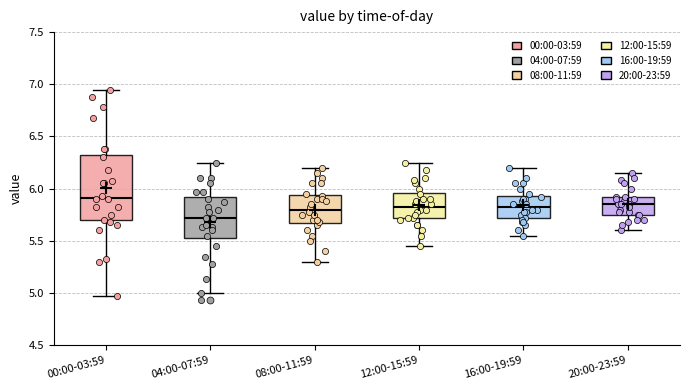

Where is the lower edge of the box for 16:00-19:59 on the y-axis? The values are not printed on the chart, so give them approximately, as read against the axis.

5.70